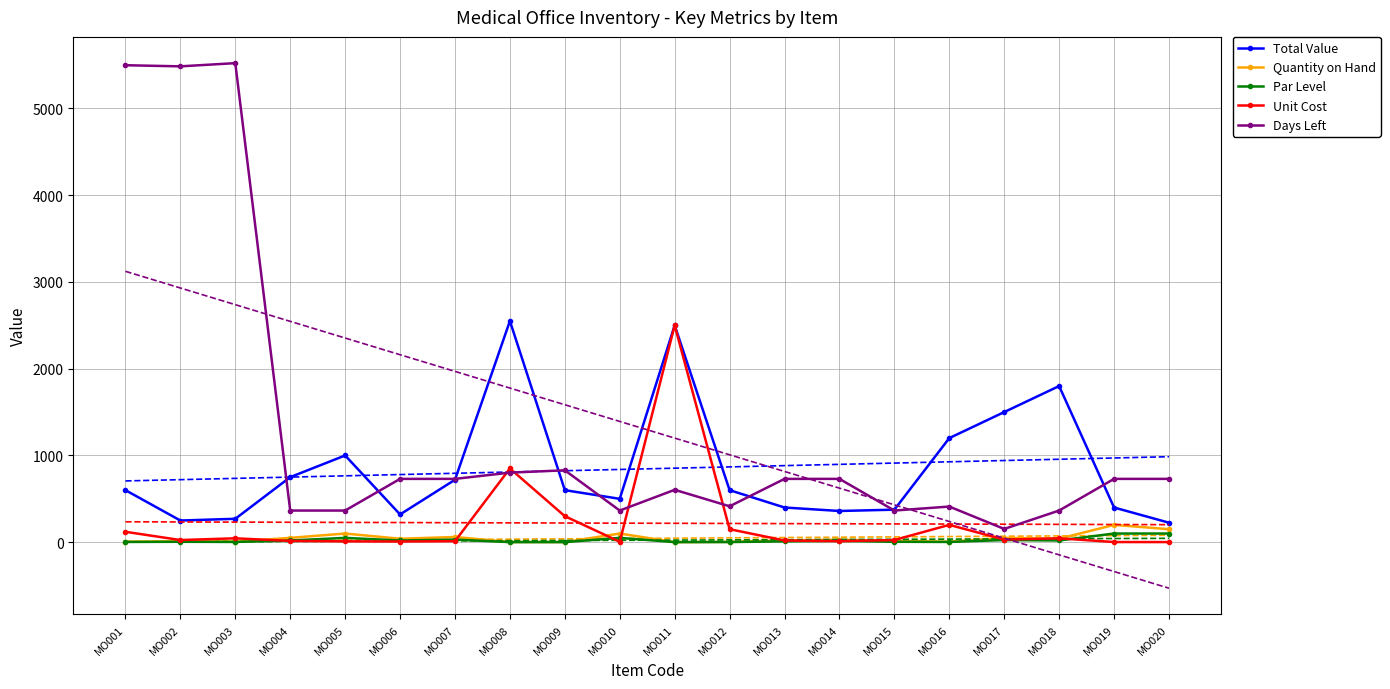

Which series has the largest range (max minus min)?

Days Left